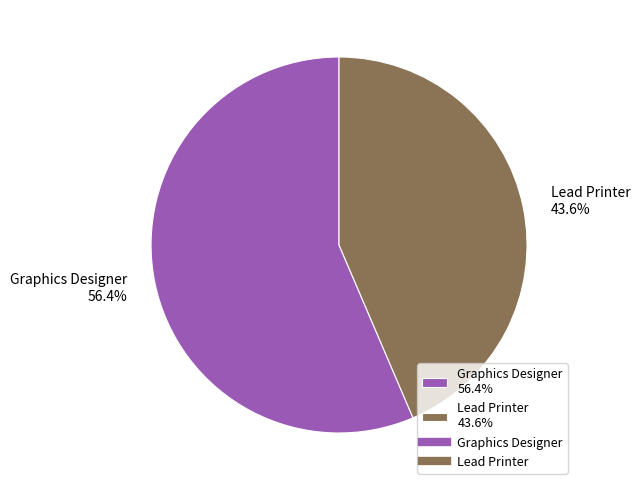

Is there a majority slice in this chart?

Yes